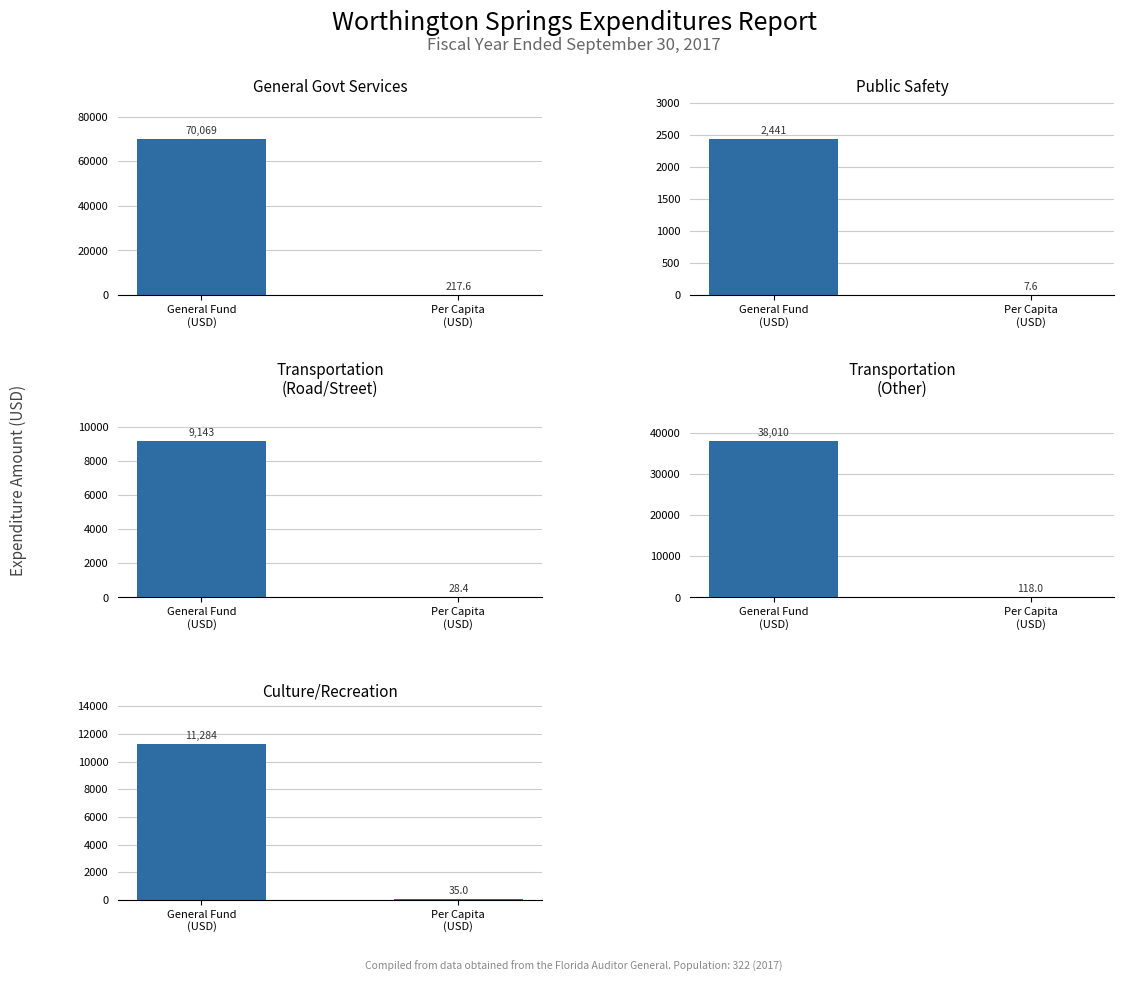

How many groups of bars are there?

2